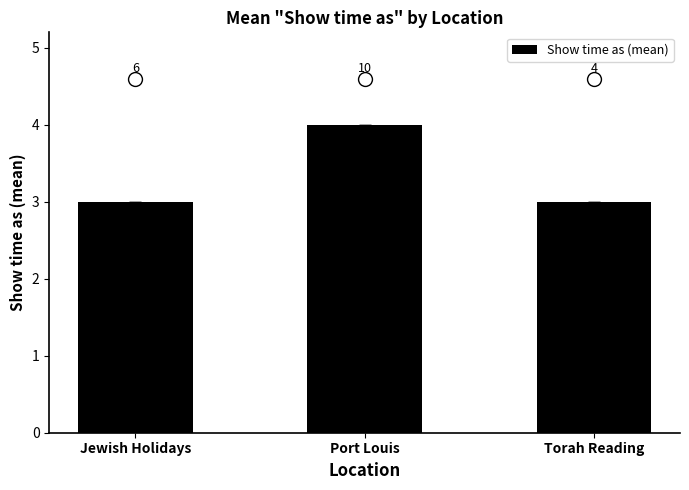

Rank the categories by value from lowest to highest.

Jewish Holidays, Torah Reading, Port Louis